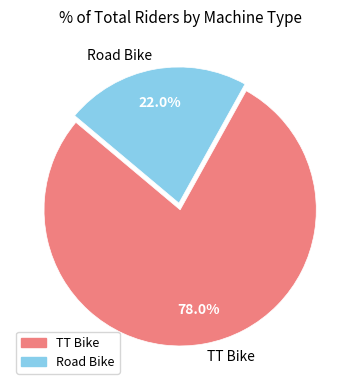

How much of the chart is everything except TT Bike?

22.0%